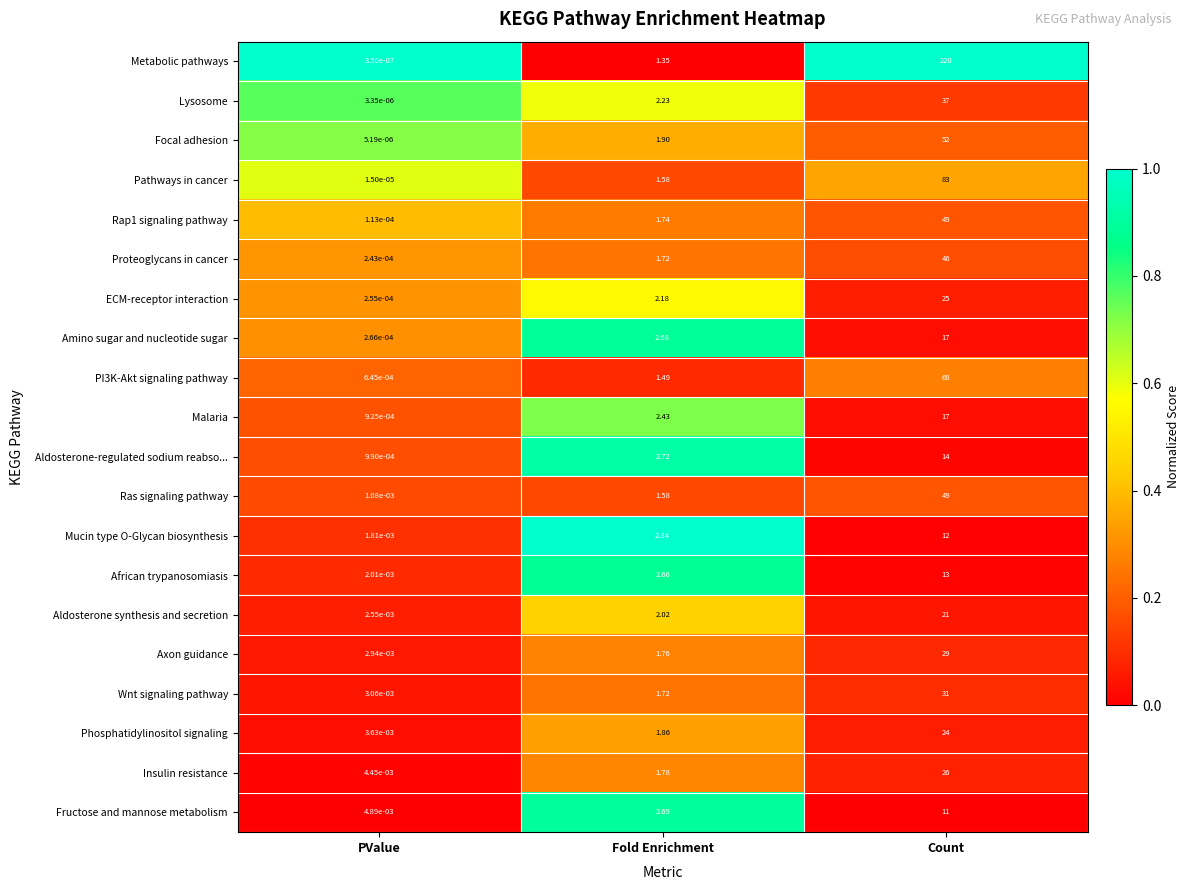

At which category is the sum across all series the highest?

Count